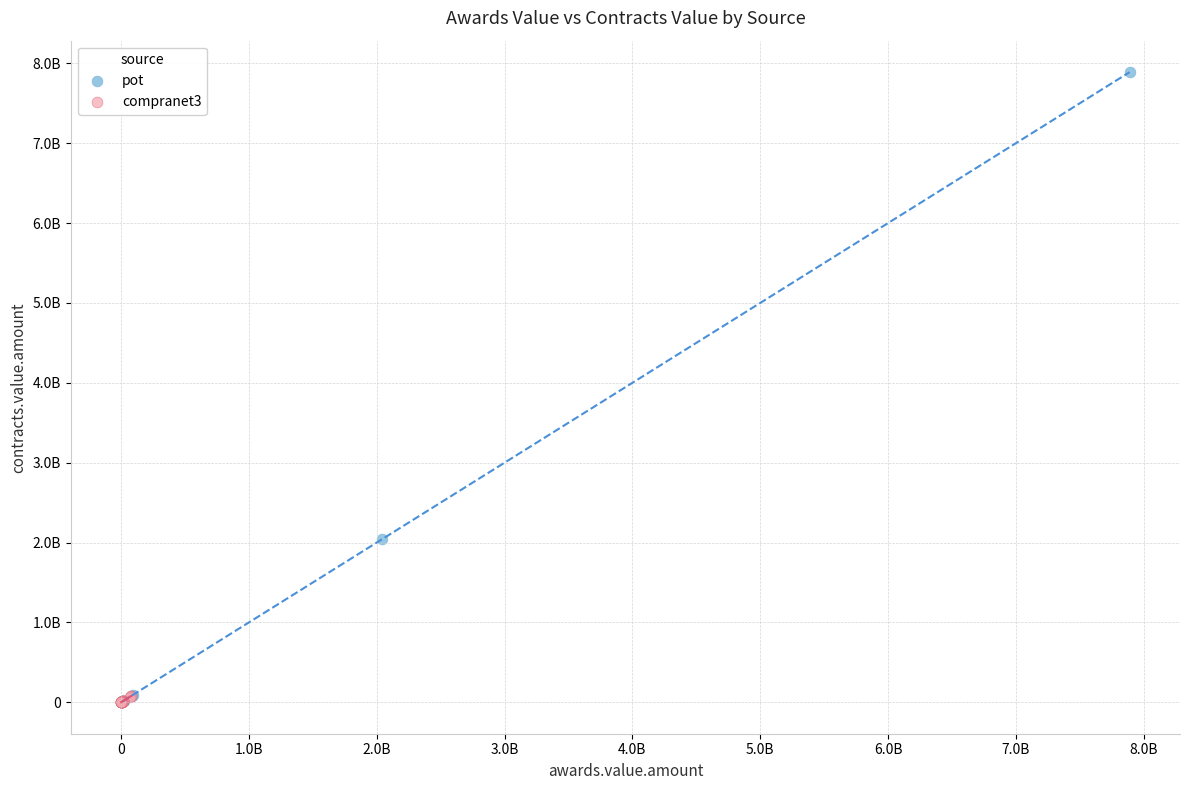

What are all the series names shown in the legend?

pot, compranet3